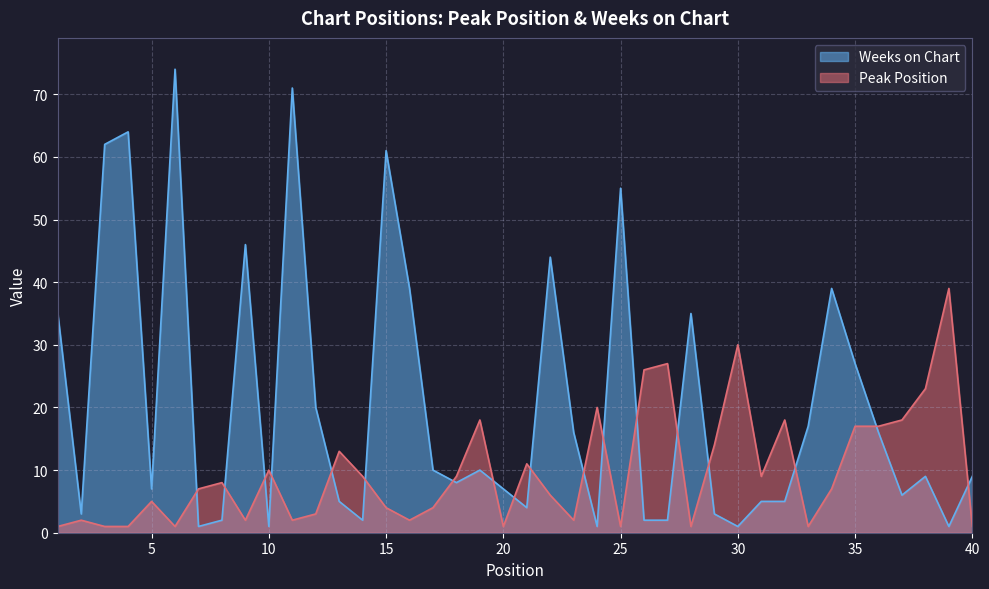

Which series has the widest spread of values?

Weeks on Chart